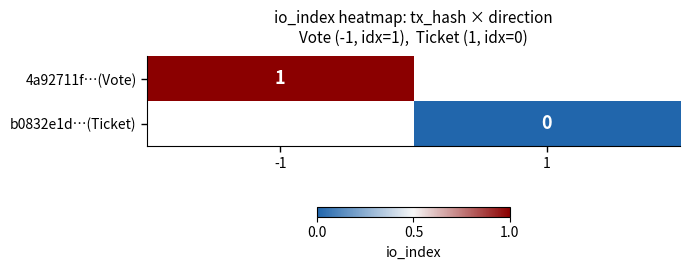

Is it true that 4a92711f…(Vote) equals 1 at -1?

True